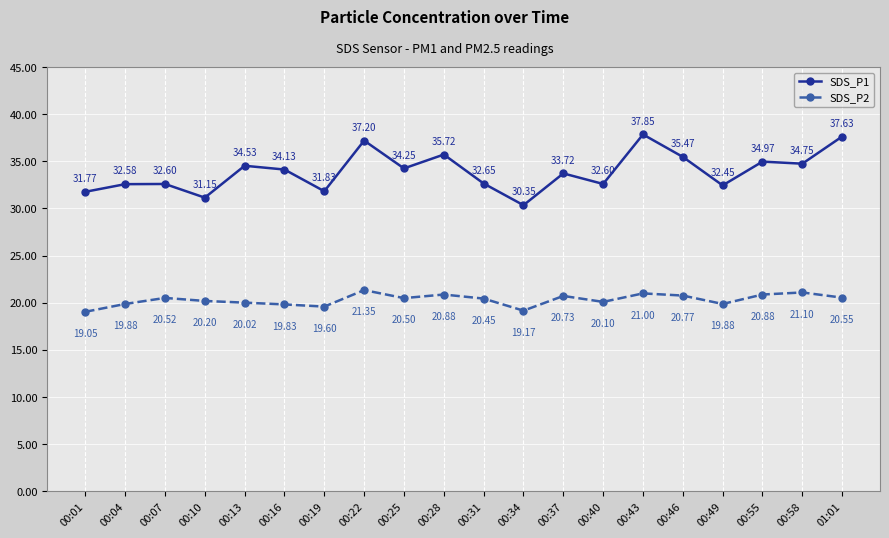

At which label does SDS_P2 first exceed 20?

00:07